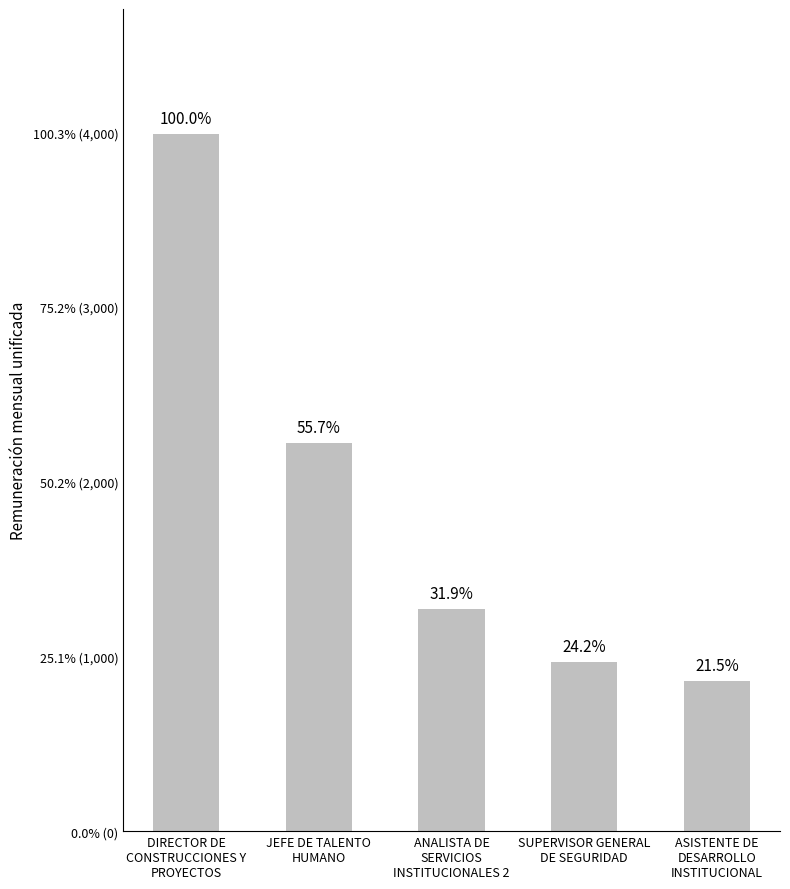

Rank the categories by value from lowest to highest.

ASISTENTE DE
DESARROLLO
INSTITUCIONAL, SUPERVISOR GENERAL
DE SEGURIDAD, ANALISTA DE
SERVICIOS
INSTITUCIONALES 2, JEFE DE TALENTO
HUMANO, DIRECTOR DE
CONSTRUCCIONES Y
PROYECTOS